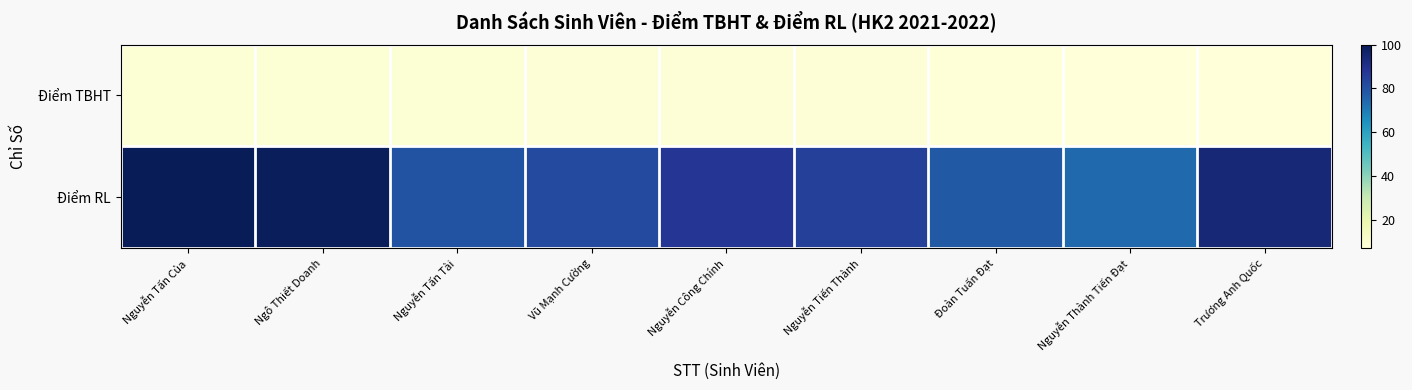

Between Ngô Thiết Doanh and Nguyễn Công Chính, which series saw the biggest shift?

Điểm RL